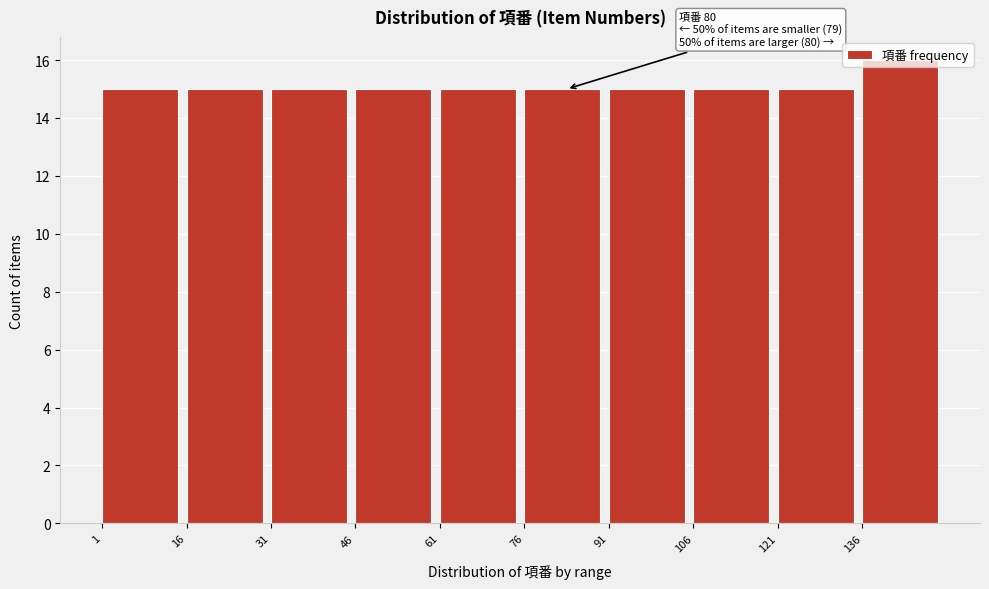

Which range on the x-axis has the tallest bar?

136 to 151